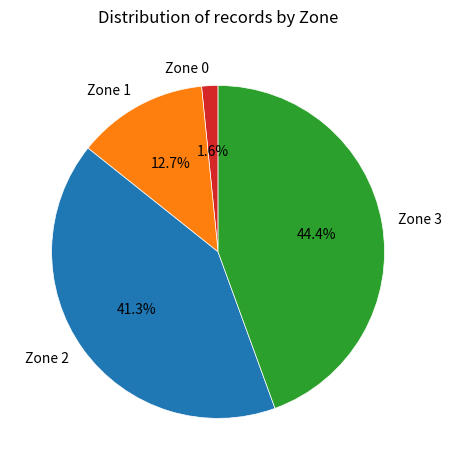

How much of the chart is everything except Zone 1?

87.3%